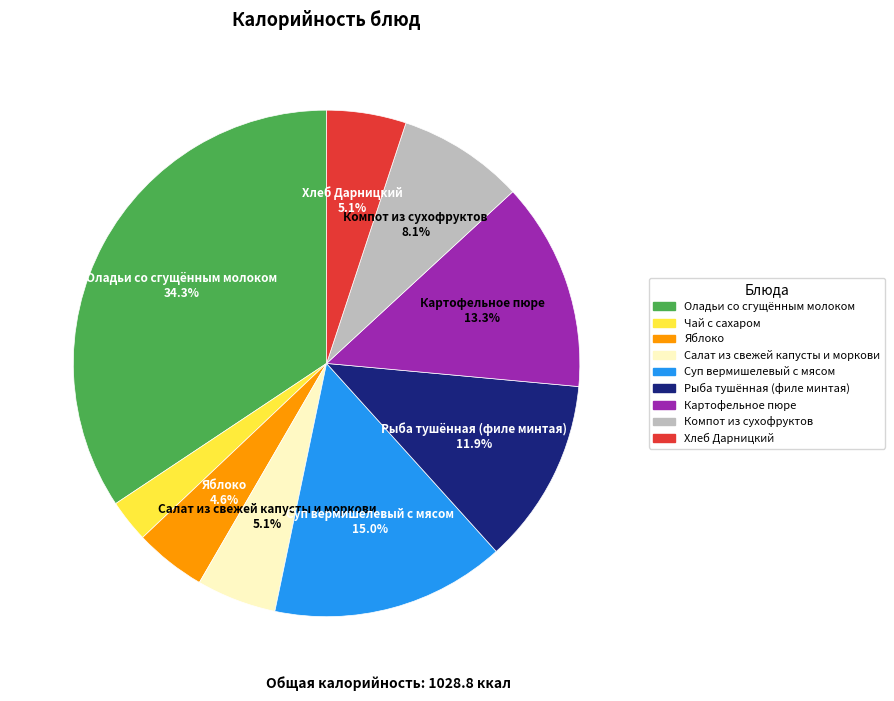

Does Суп вермишелевый с мясом represent more than half of the total?

No